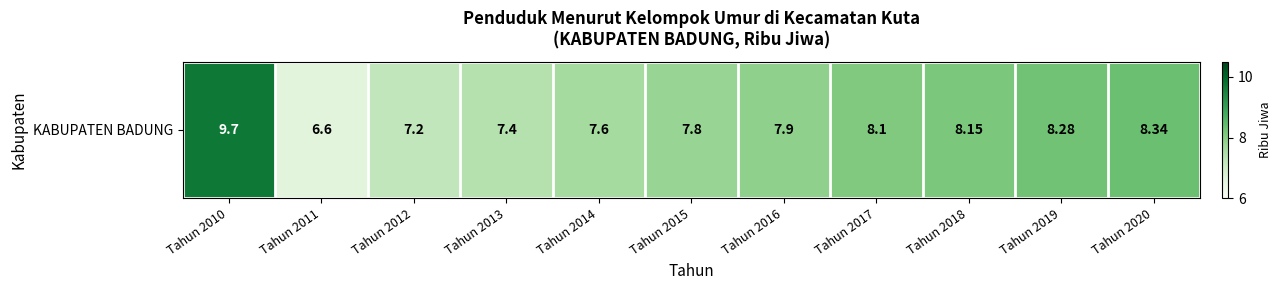

What is the difference between the values at Tahun 2012 and Tahun 2011?

0.6